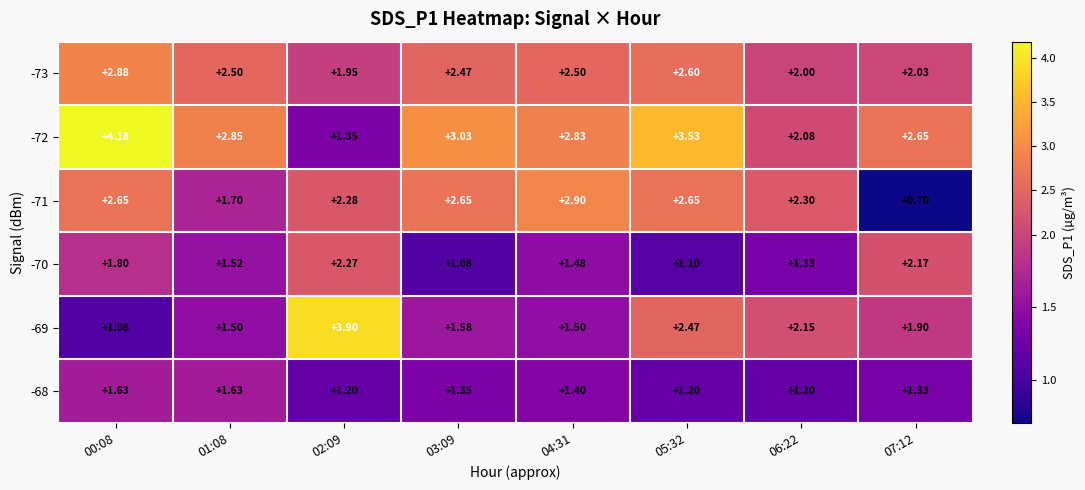

At 06:22, list the series in order from smallest to largest.

-68, -70, -73, -72, -69, -71